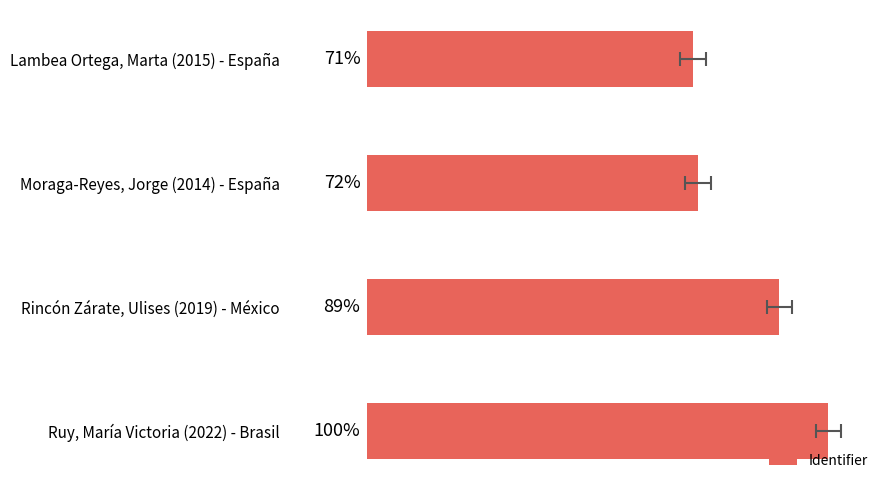

Where is the data nearest to the value 305?

Rincón Zárate, Ulises (2019) - México